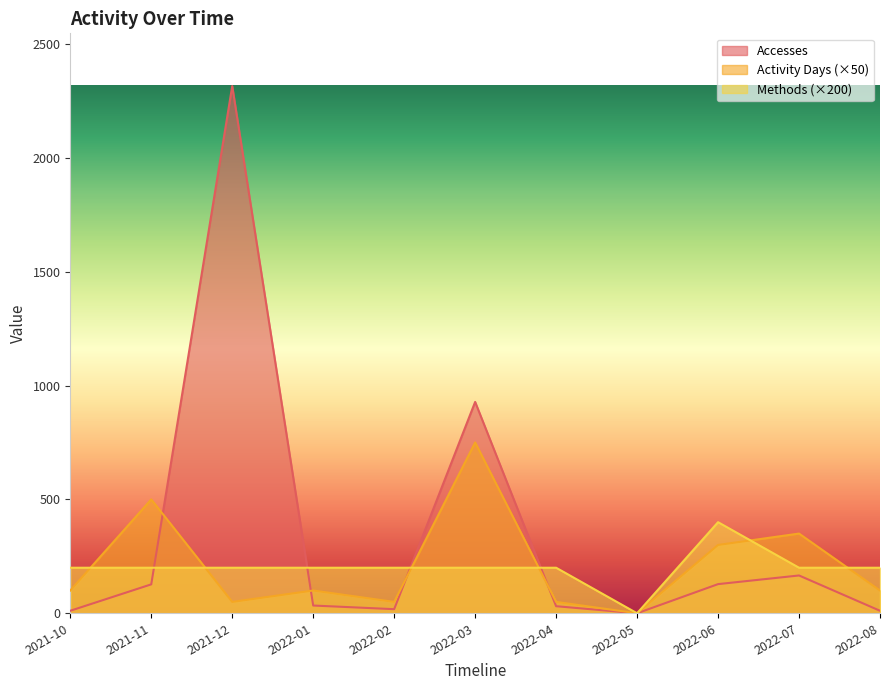

True or false: Activity Days has a value of 620 at 2022-07.

False